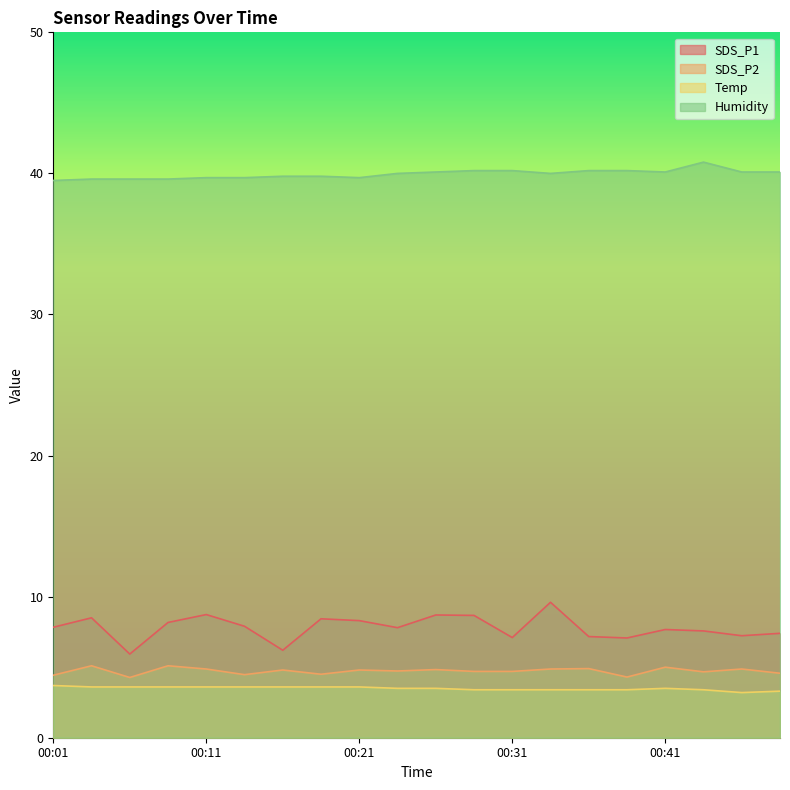

Between 00:06 and 00:38, which is larger?

00:38